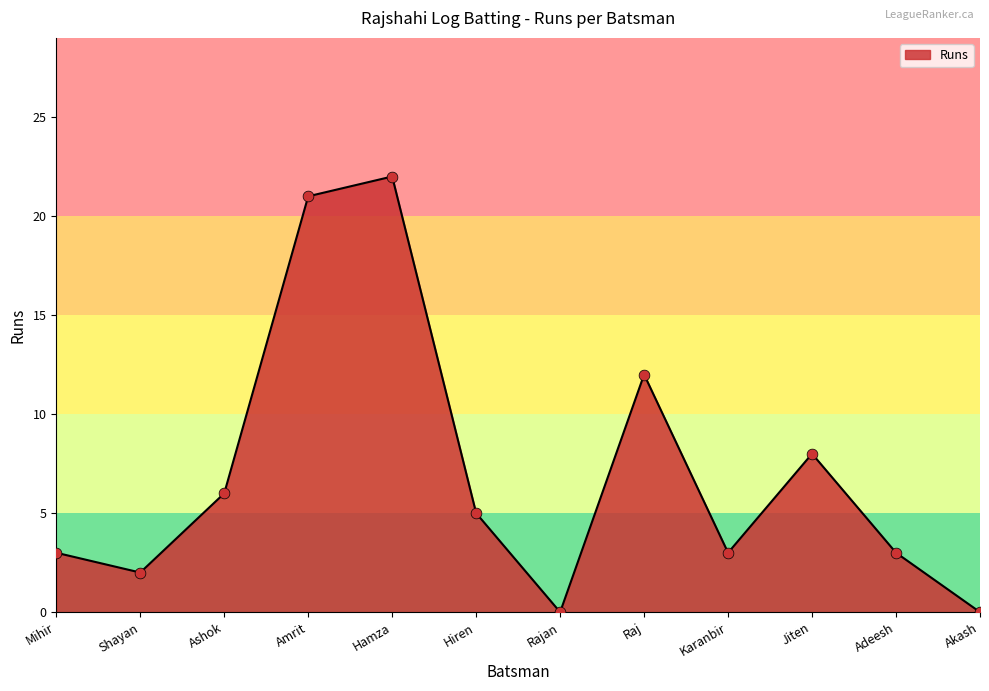

Between Jiten and Raj, which is larger?

Raj